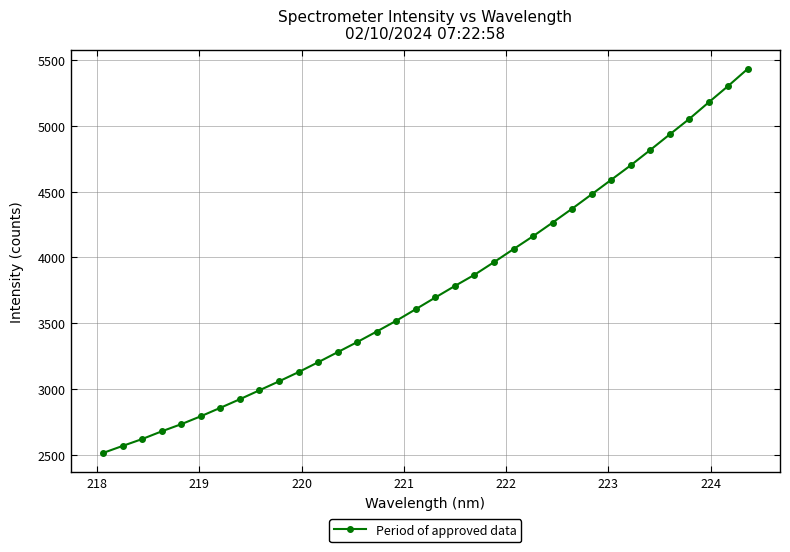

True or false: there are more than 0 points higher than both neighbors.

False